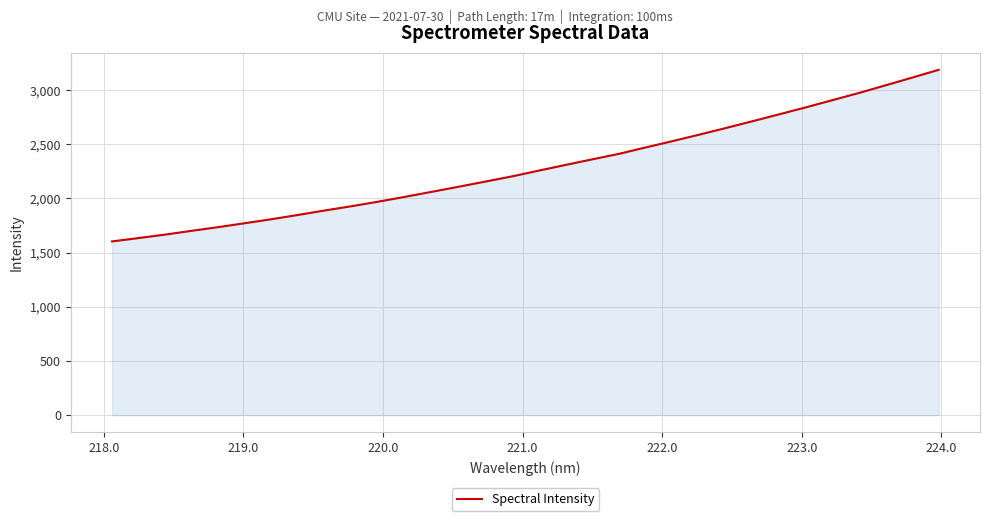

How many distinct data groups are displayed?

1